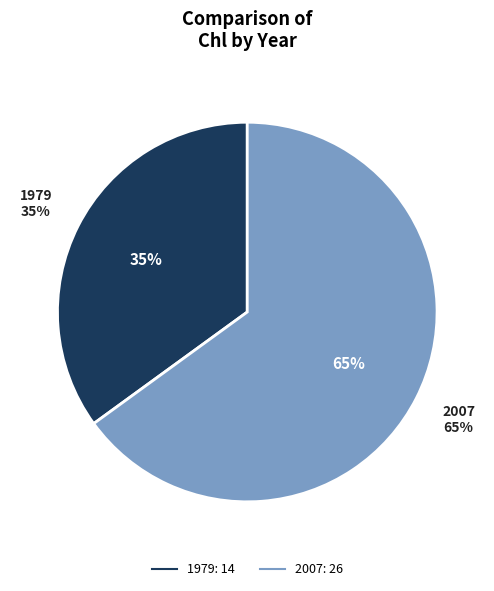

True or false: 2007 accounts for 59% of the total.

False